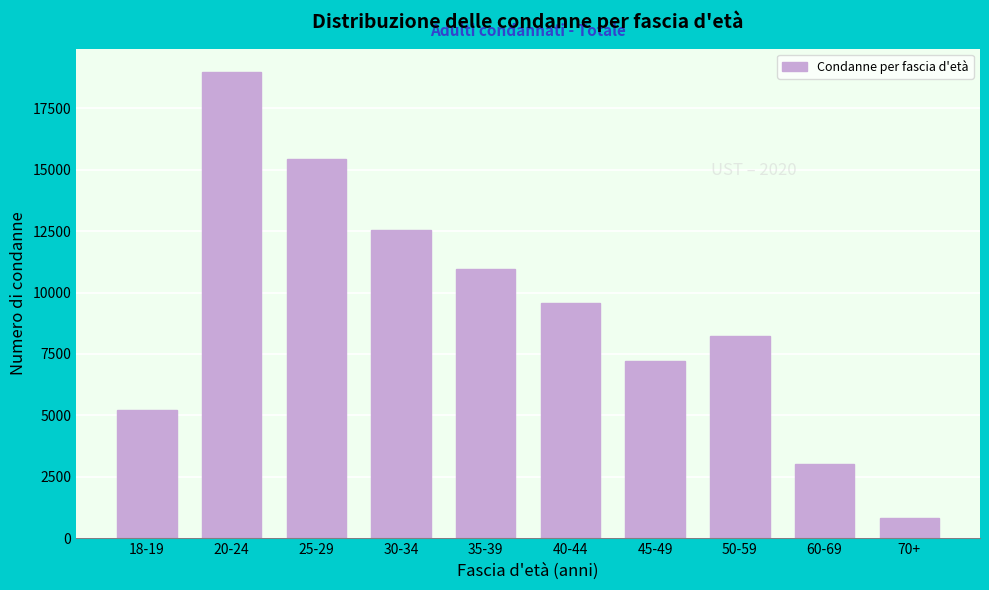

Reading right to left, extract all data points from this chart.

70+=816	60-69=3011	50-59=8229	45-49=7217	40-44=9588	35-39=10974	30-34=12532	25-29=15424	20-24=18978	18-19=5216